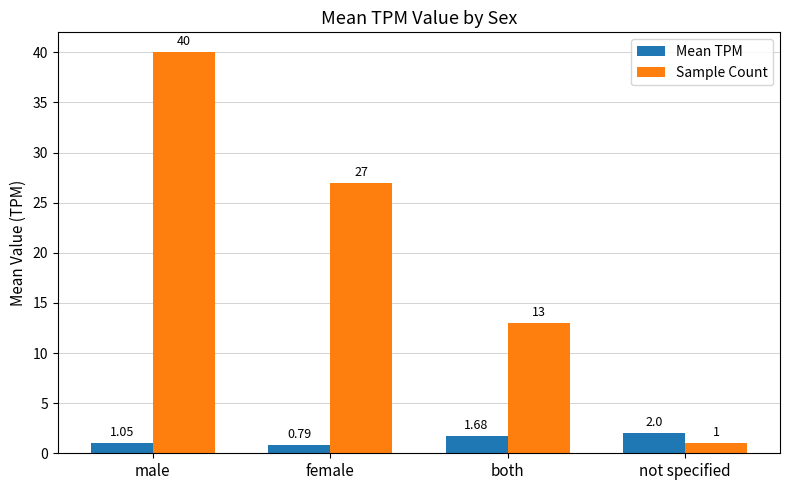

Which category has the lowest value across all series?

female